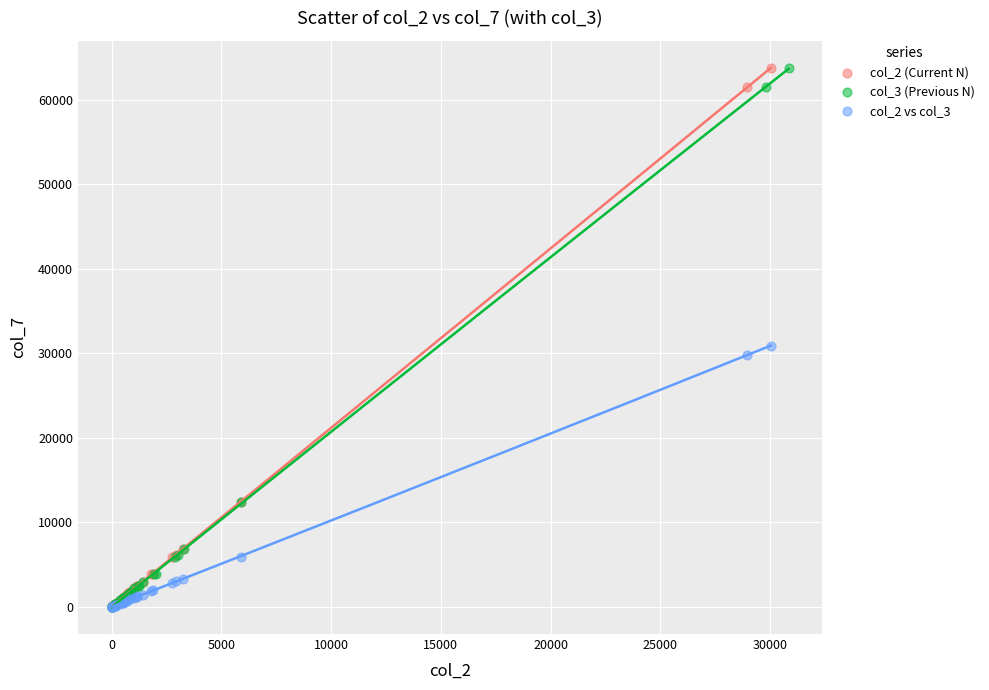

What are all the series names shown in the legend?

col_2 (Current N), col_3 (Previous N), col_2 vs col_3